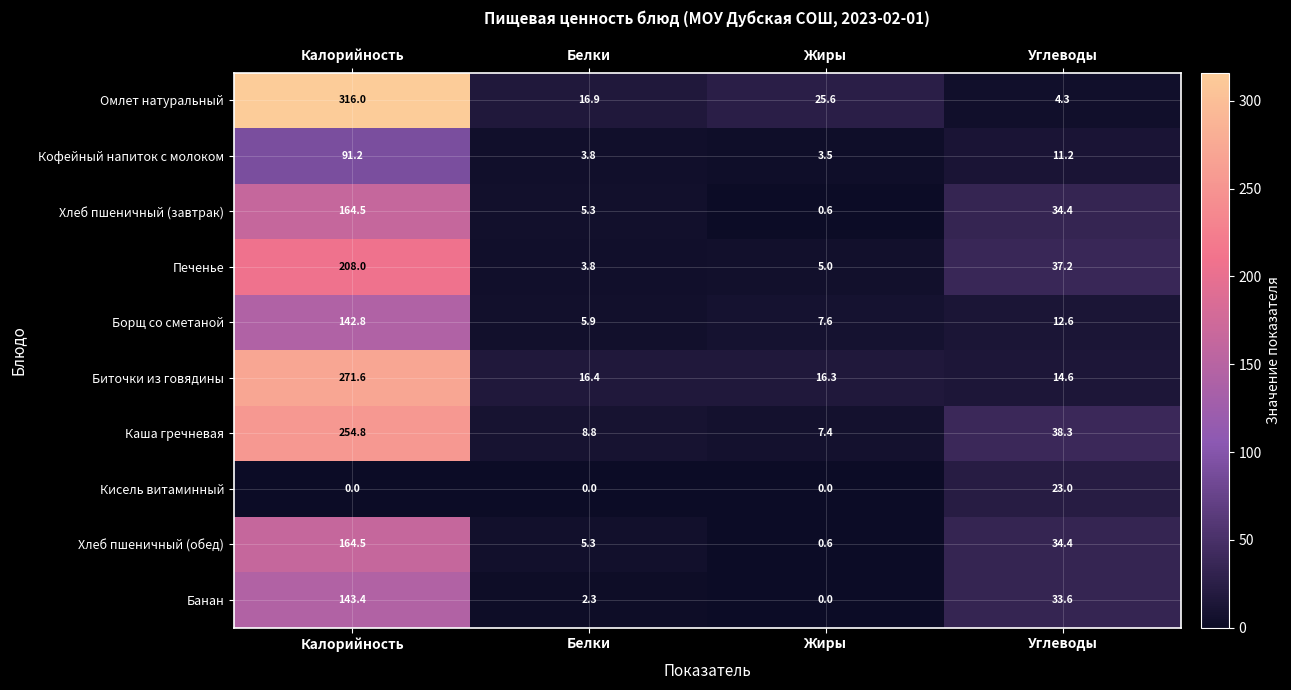

Which series has the widest spread of values?

Омлет натуральный